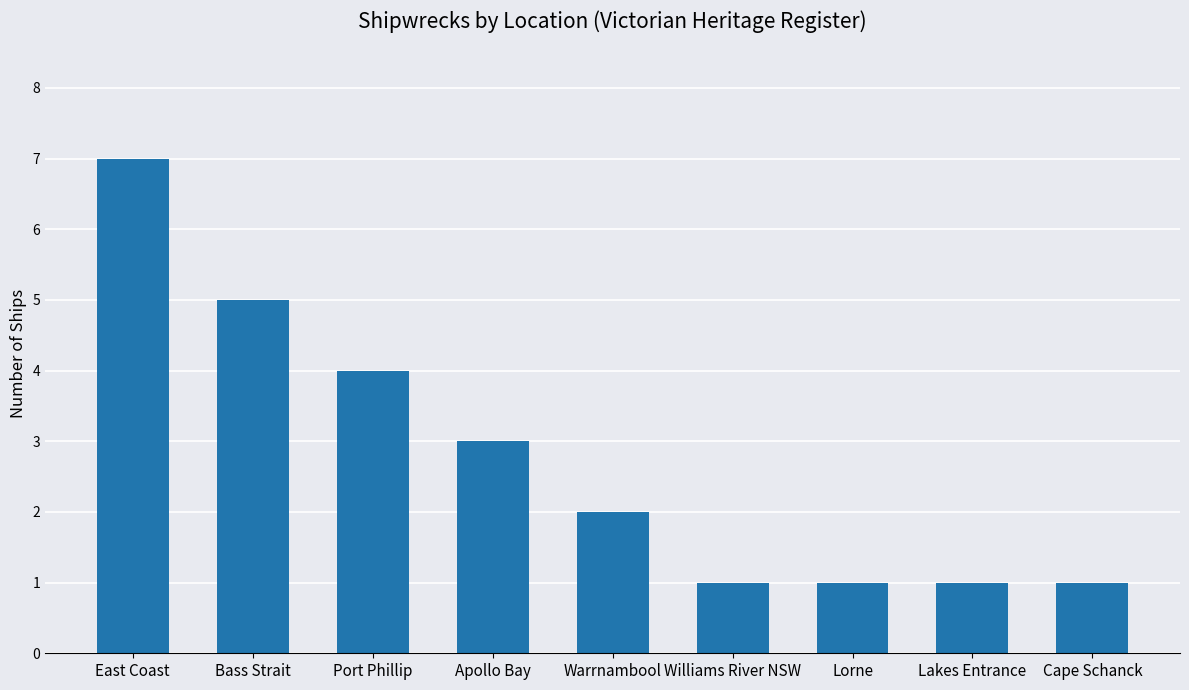

What is the ratio of the value at Bass Strait to the value at Lorne?

5.0